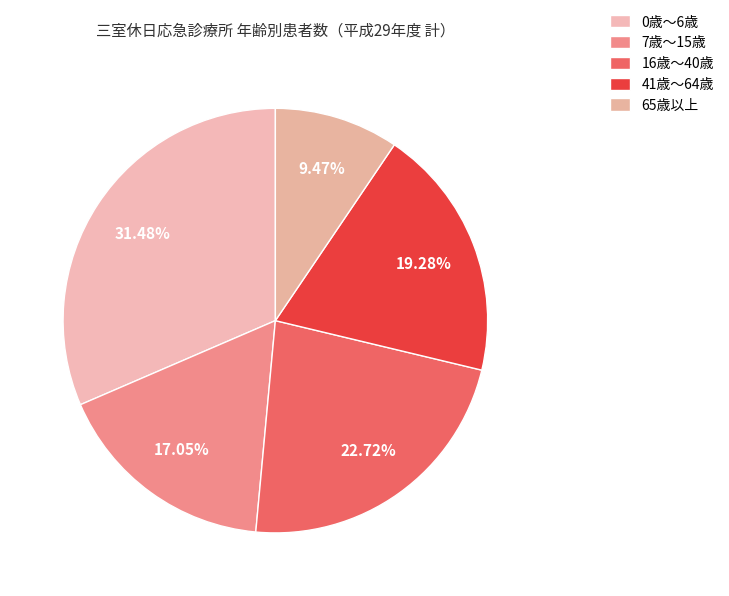

Rank the categories by value from highest to lowest.

0歳～6歳, 16歳～40歳, 41歳～64歳, 7歳～15歳, 65歳以上